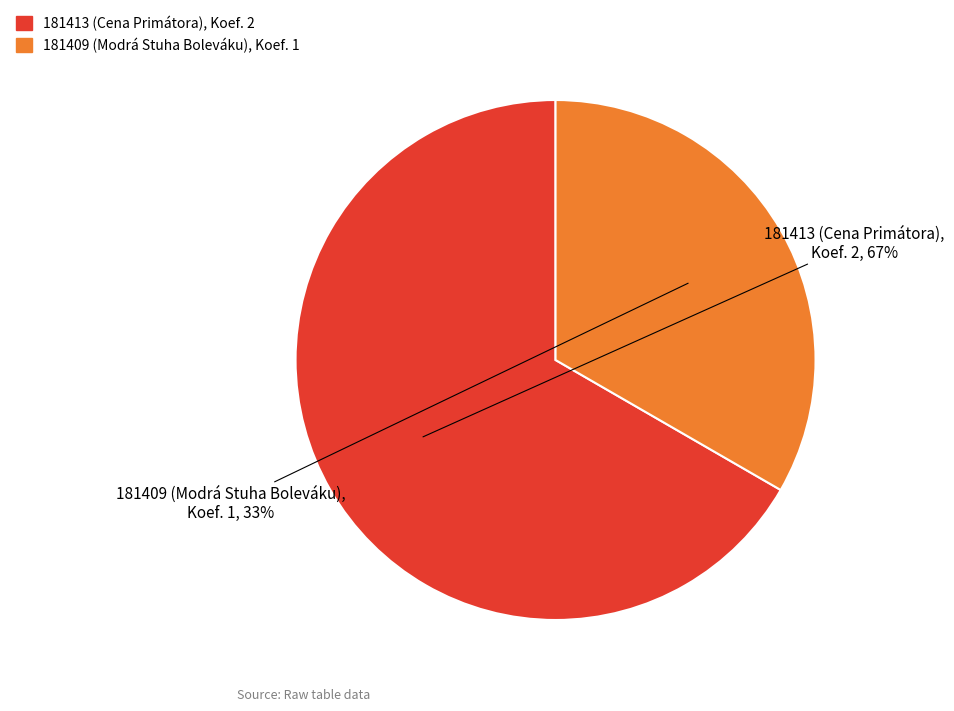

What is the largest slice in the pie chart?

181413